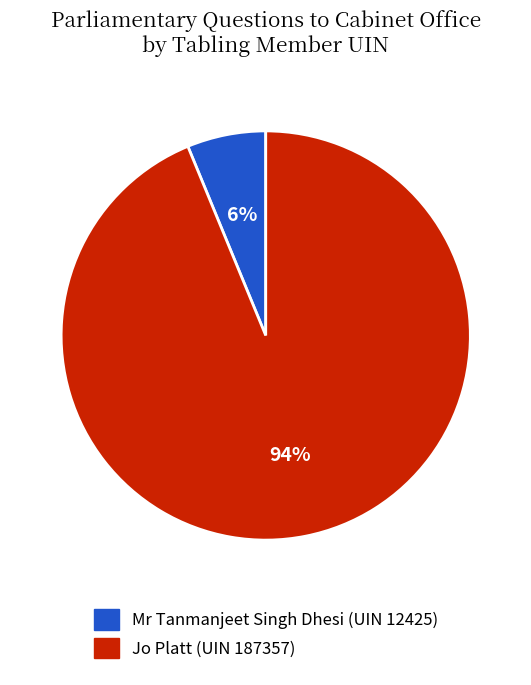

Between Mr Tanmanjeet Singh Dhesi (UIN 12425) and Jo Platt (UIN 187357), which is larger?

Jo Platt (UIN 187357)